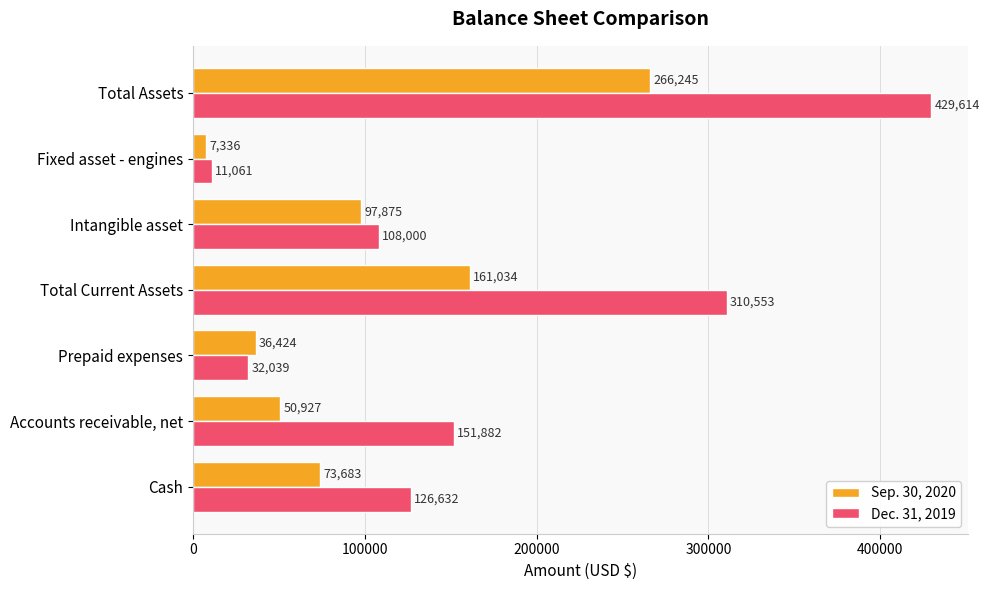

What is the lowest value of the Sep. 30, 2020 series?

7336